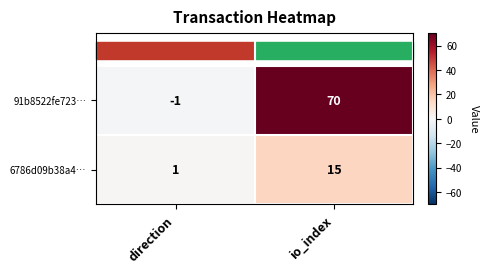

Rank the series by their average value, from highest to lowest.

91b8522fe723…, 6786d09b38a4…